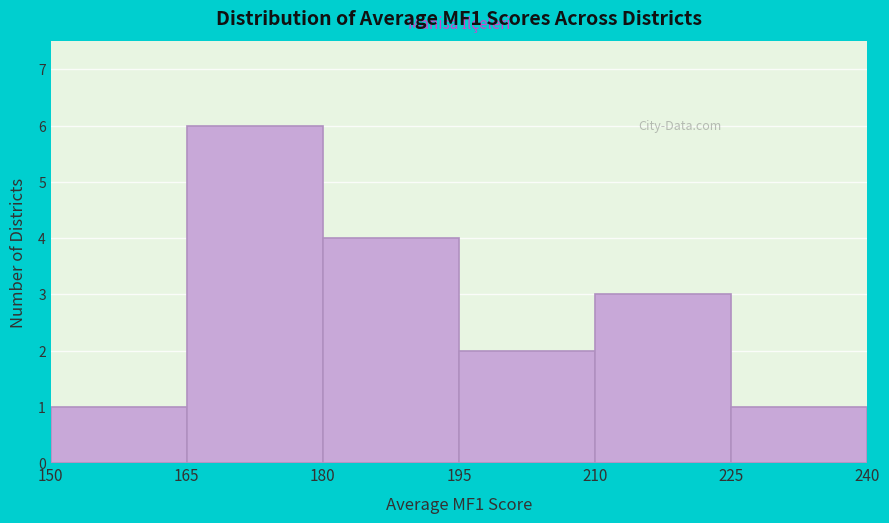

Over which range of the x-axis is the bar tallest?

165 to 180